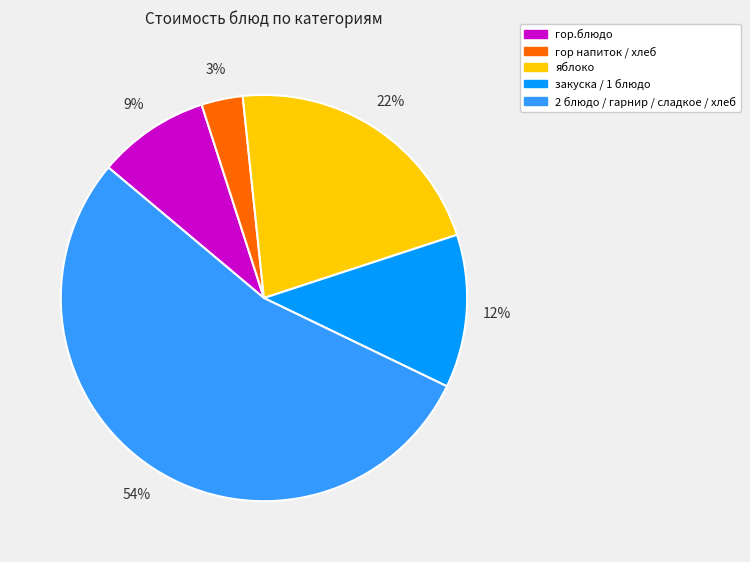

To the nearest percent, what is the average slice percentage?

20%